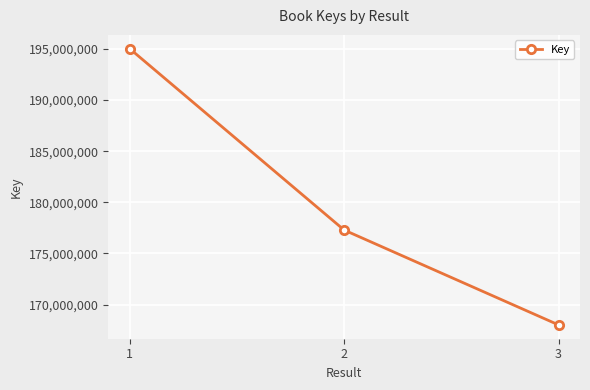

True or false: the data shows 168014715 at 3.

True